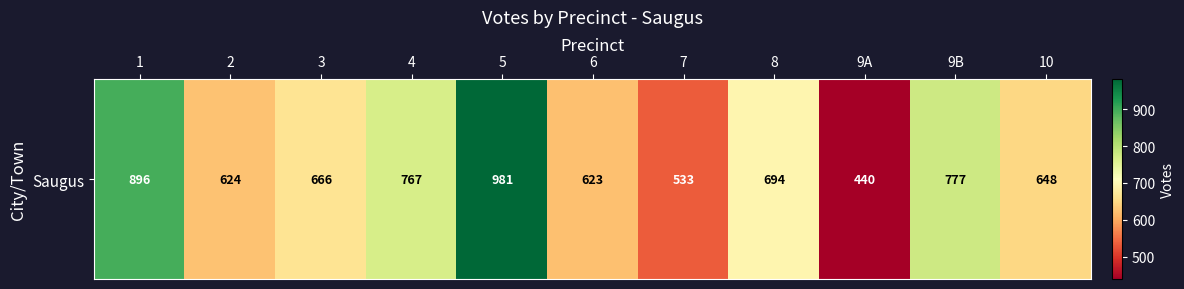

What is the smallest value displayed?

440